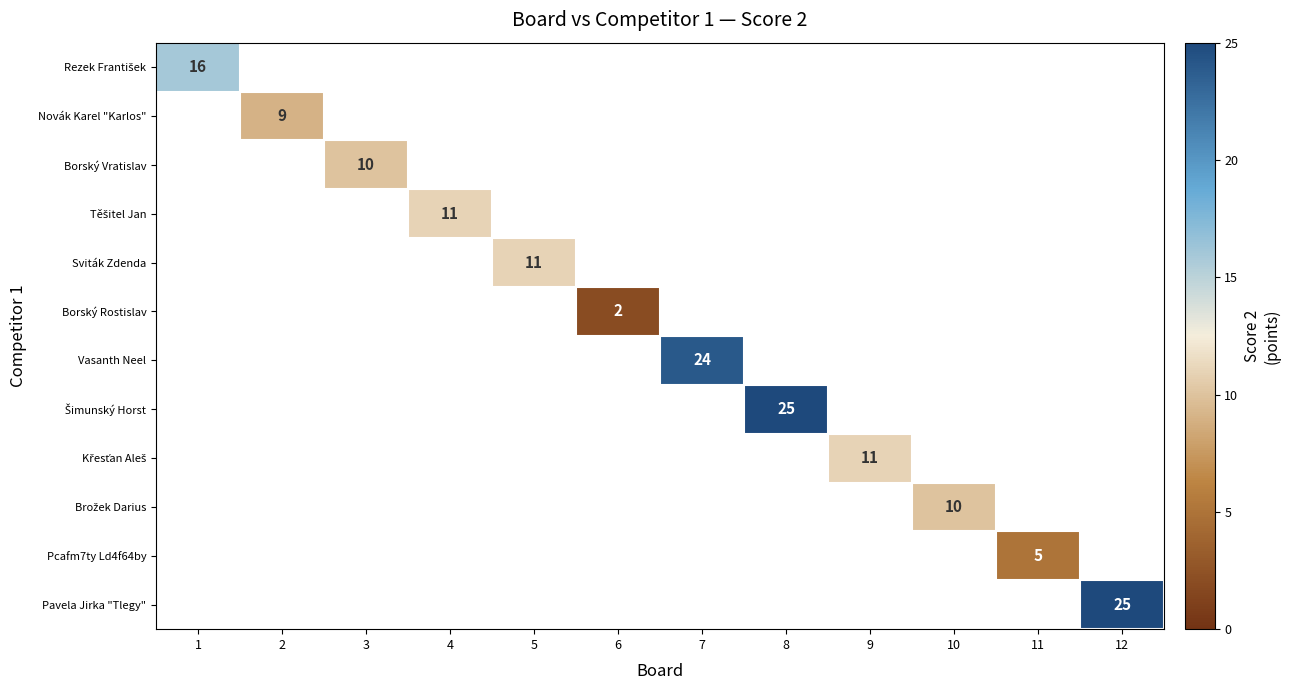

Which category has the highest value in the Rezek František series?

1